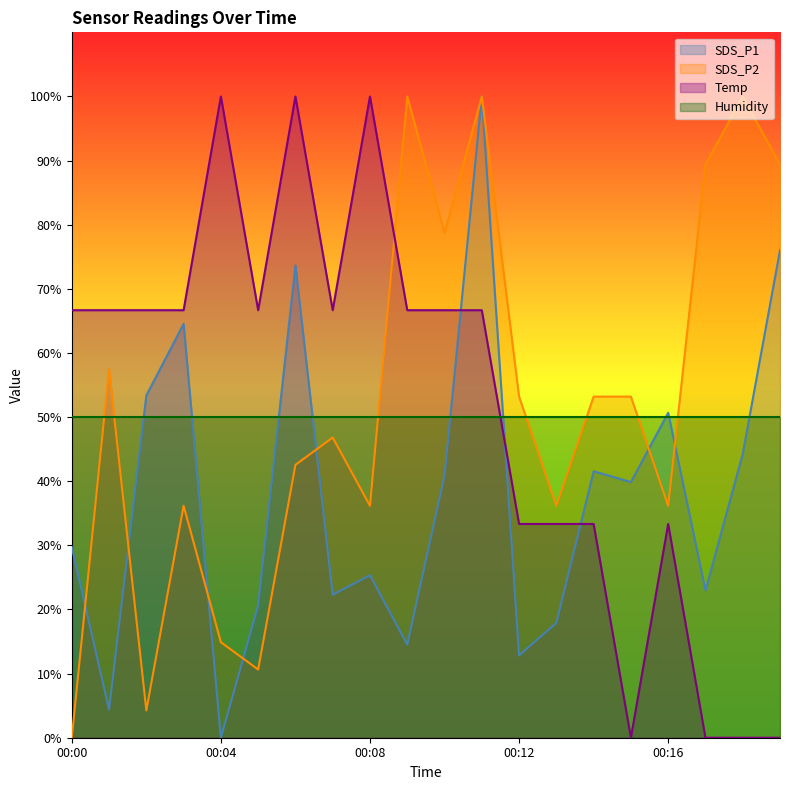

What is the maximum value for SDS_P2?

100.0